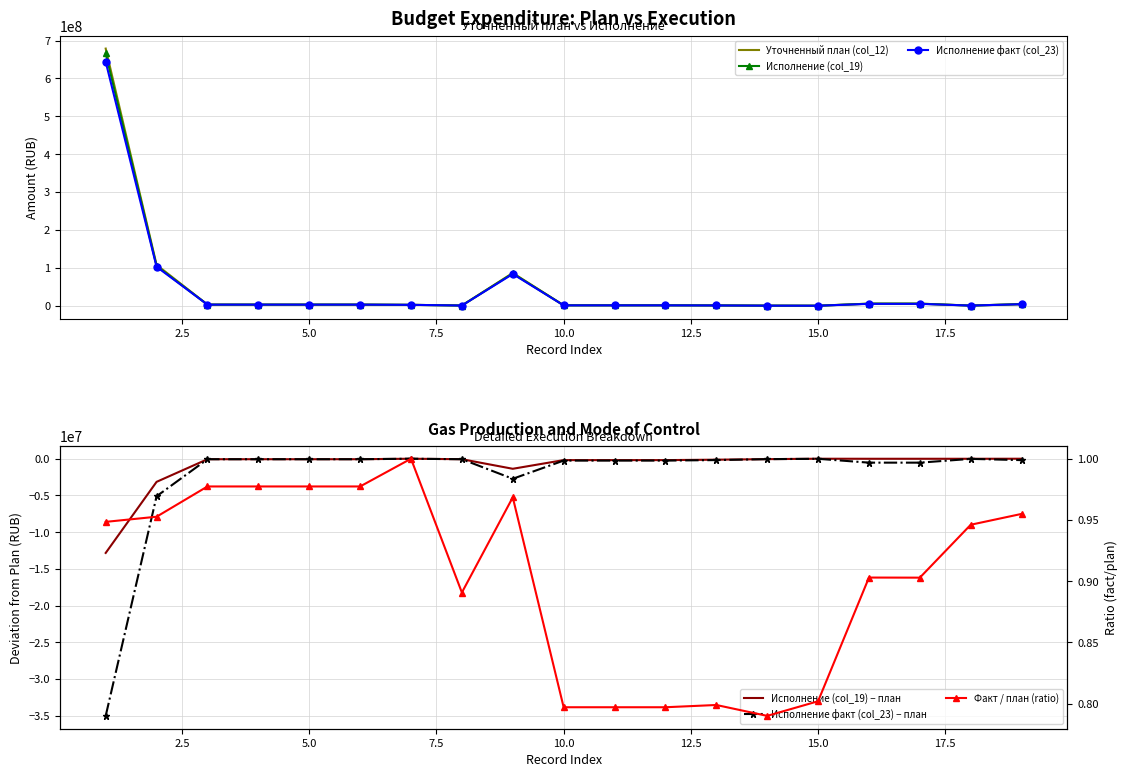

Is it true that Факт / план (ratio) equals 1.4 at 15?

False